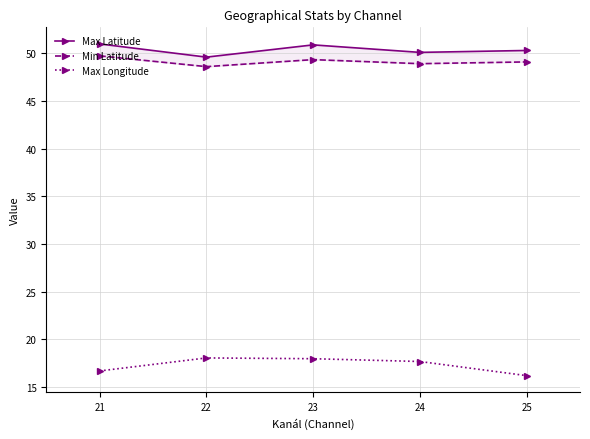

Does the chart have visible grid lines?

Yes